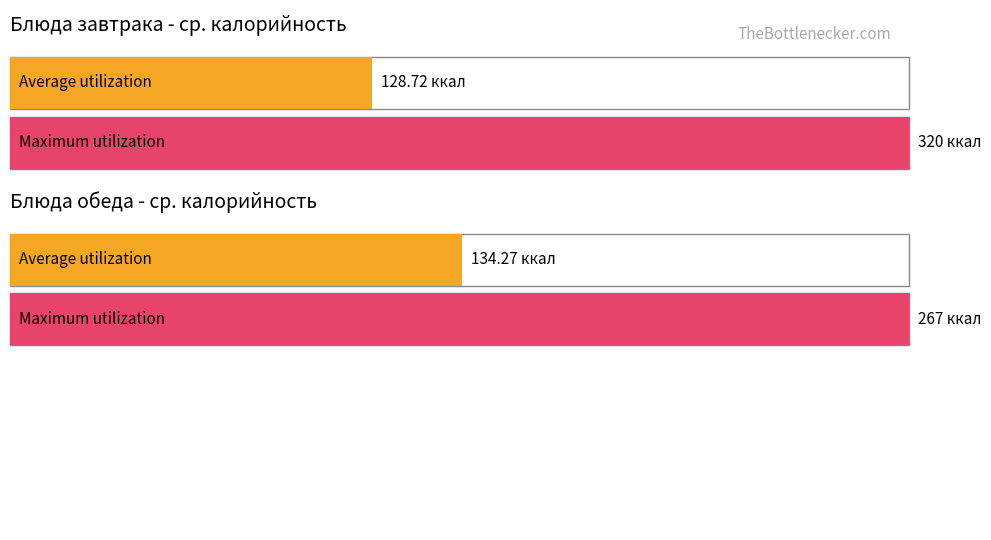

At how many categories does at least one series exceed 282?

1